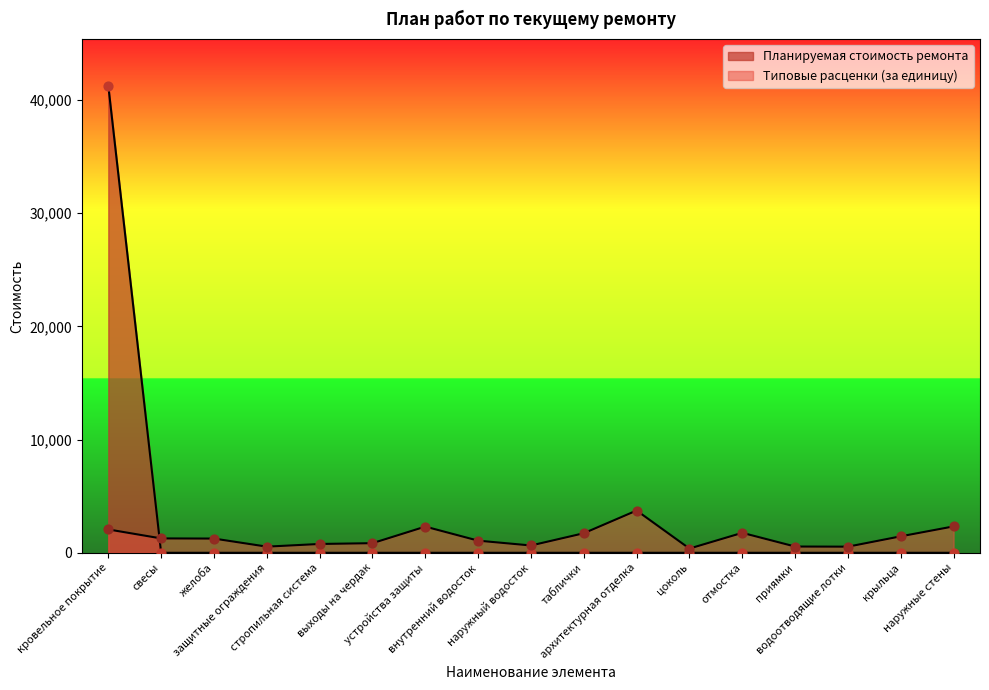

Which series has the largest total across all categories?

Планируемая стоимость ремонта